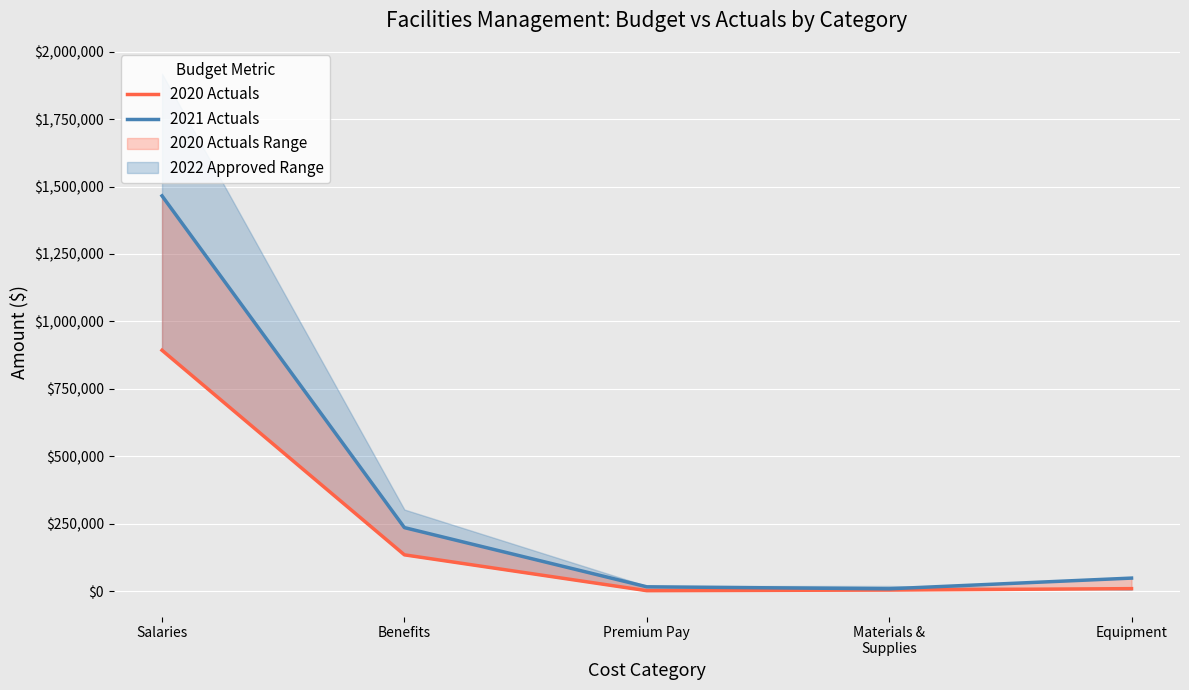

Reading left to right, extract all data points from this chart.

2020 Actuals: 892917.2	134311.7	1392.5	3769.0	8918.6
2021 Actuals: 1465576.2	235257.9	15768.6	8327.8	48033.2